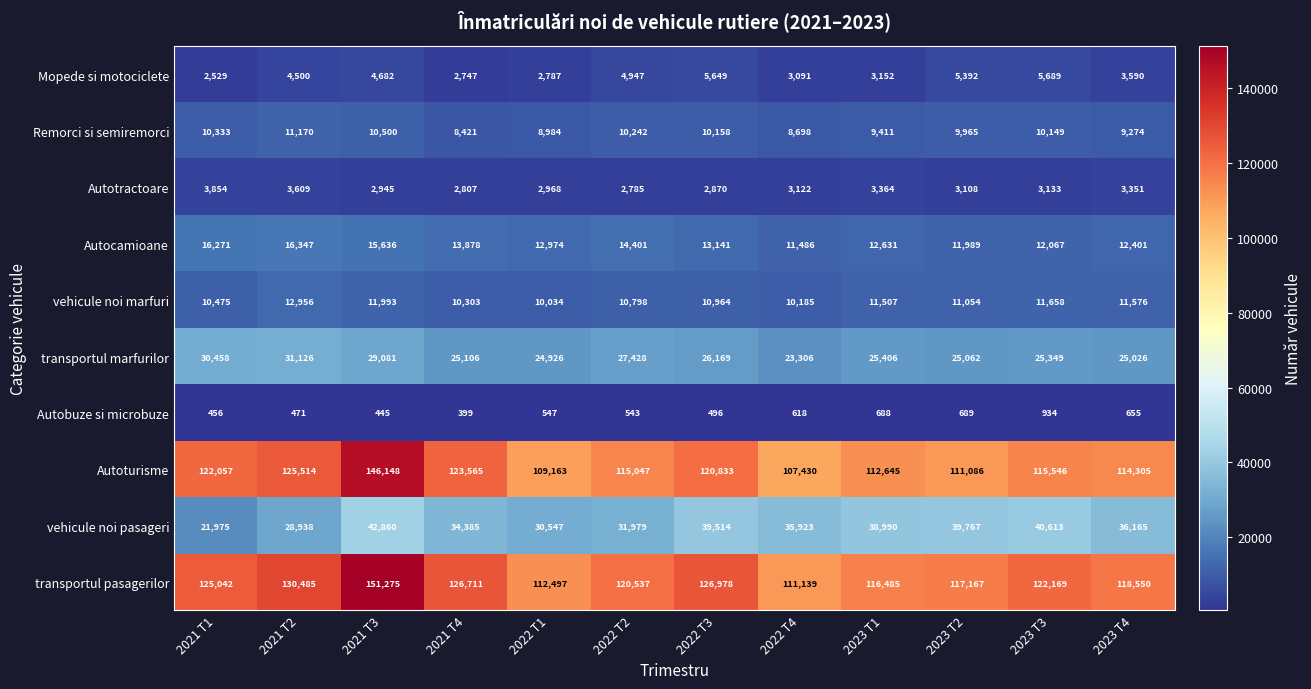

The value of transportul marfurilor at 2022 T4 is 23306. True or false?

True